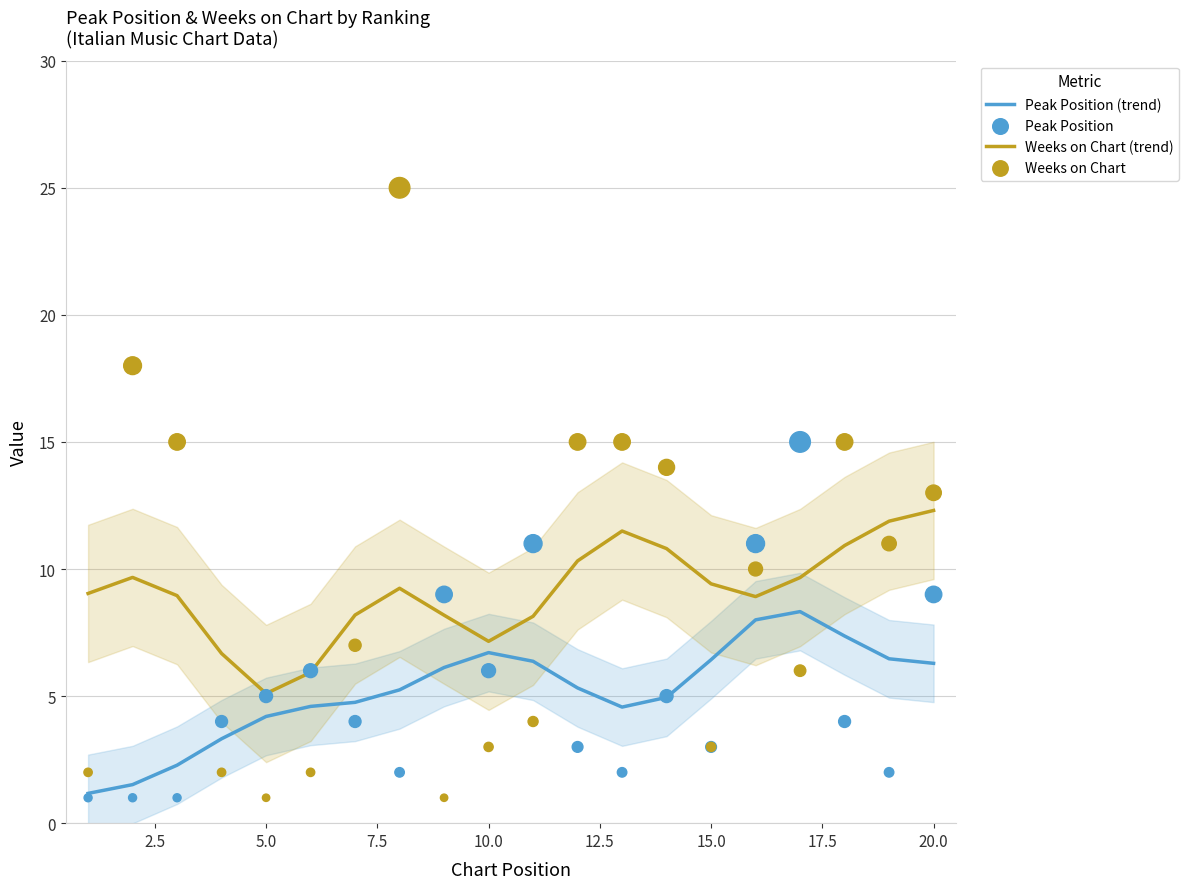

Is the value of Weeks on Chart (trend) at 5.0 greater than the value of Peak Position (trend) at 15.0?

No